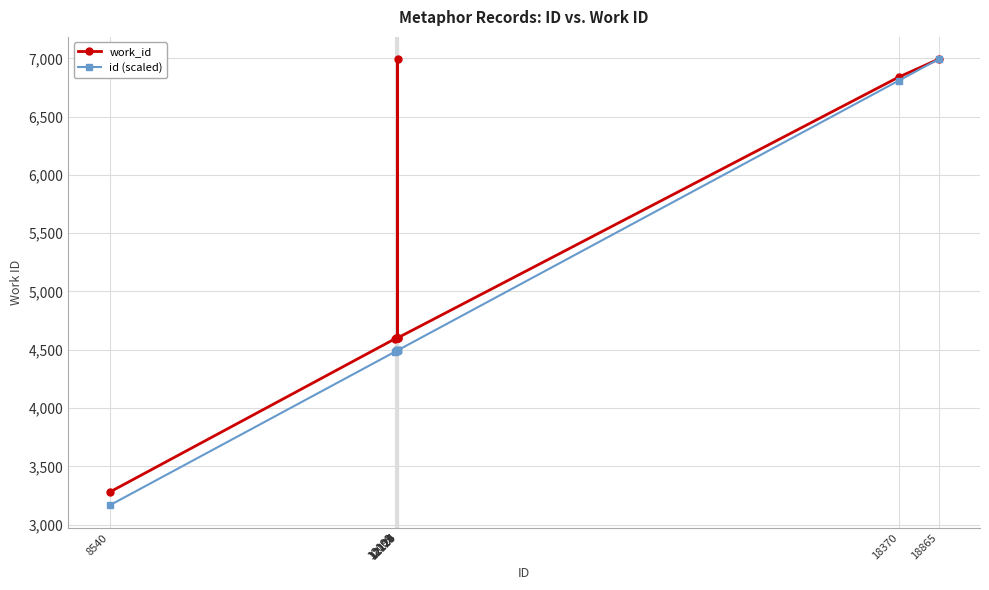

Is the value of id (scaled) at 12125 greater than the value of work_id at 8540?

Yes